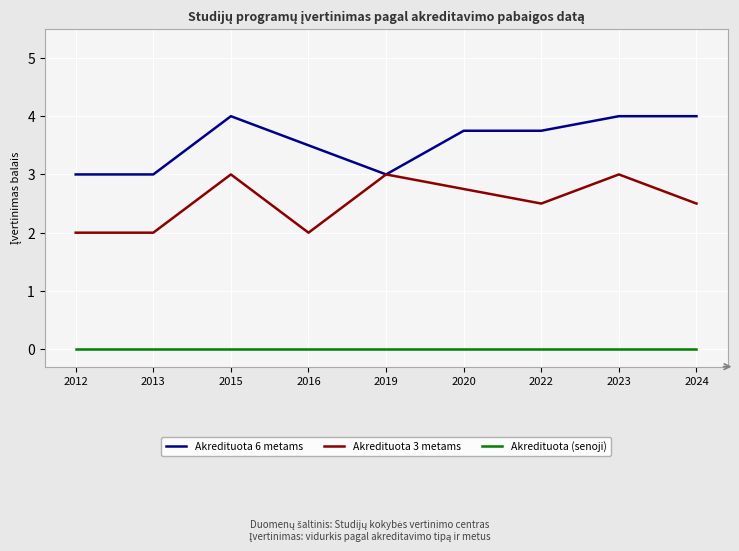

Count the number of categories in the chart.

9